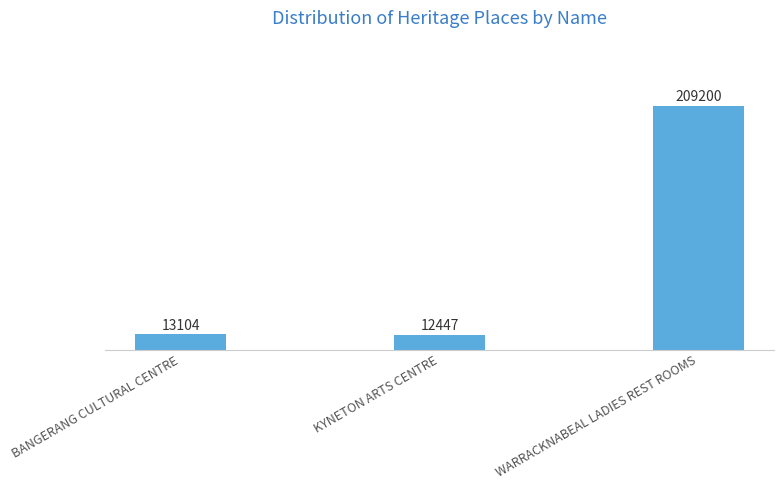

What is the greatest value displayed?

209200